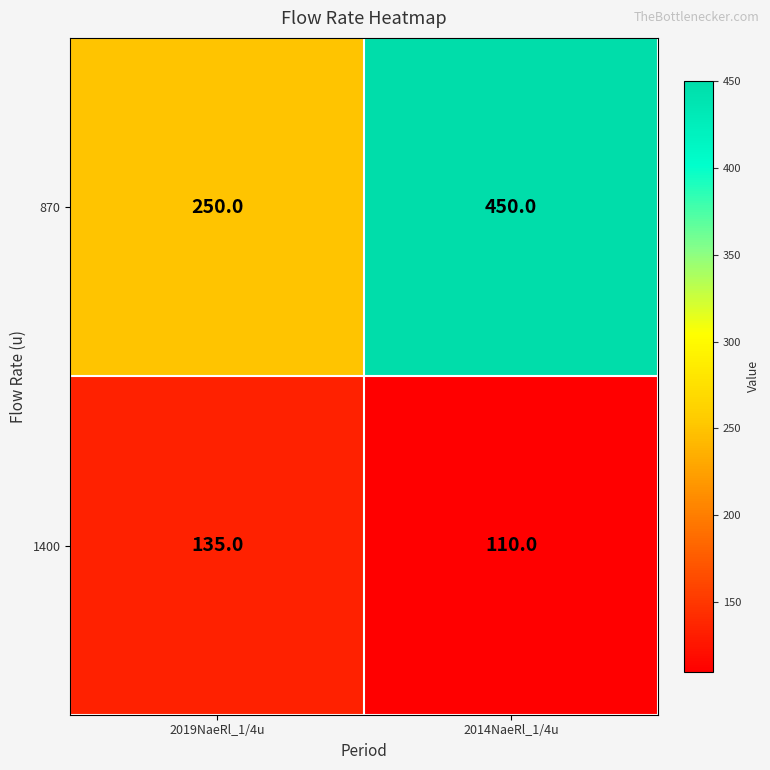

Reading left to right, extract all data points from this chart.

870: 250	450
1400: 135	110